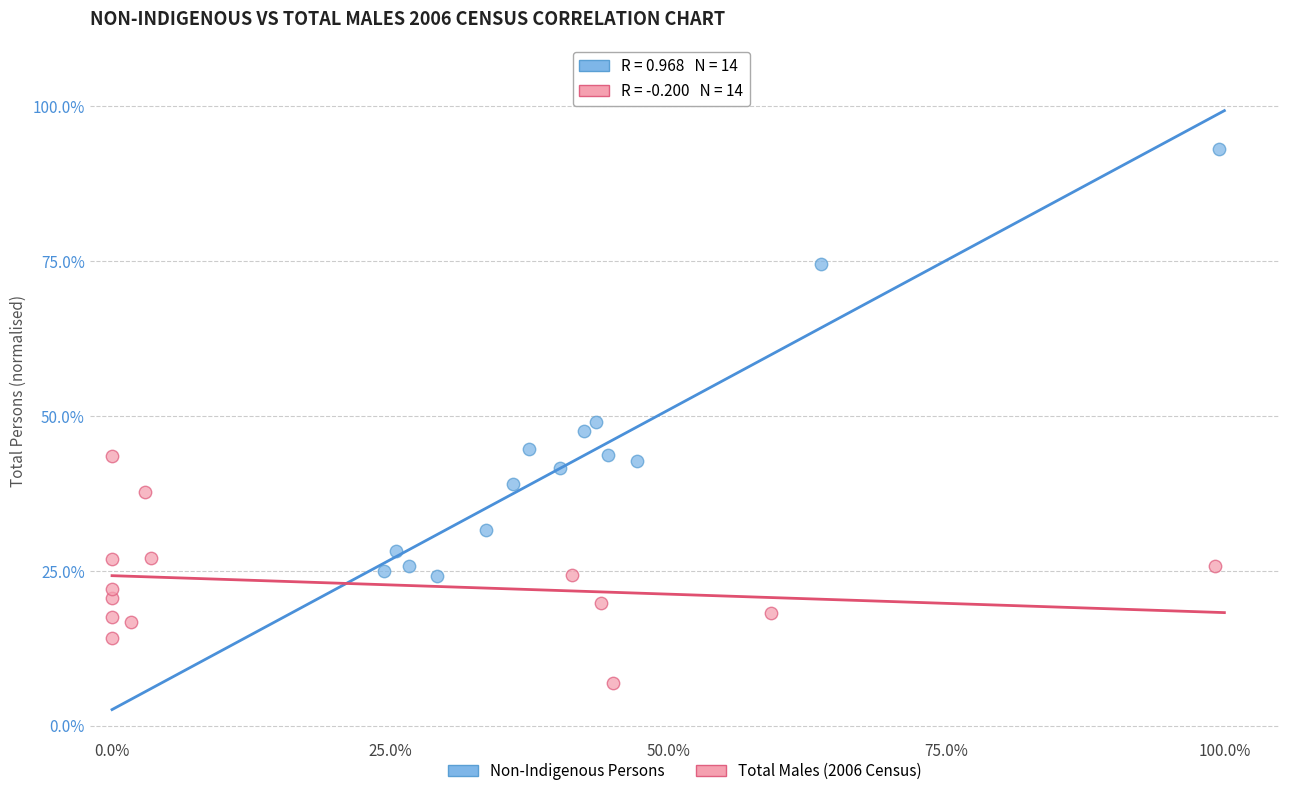

Which series contains the highest Y value?

Non-Indigenous Persons